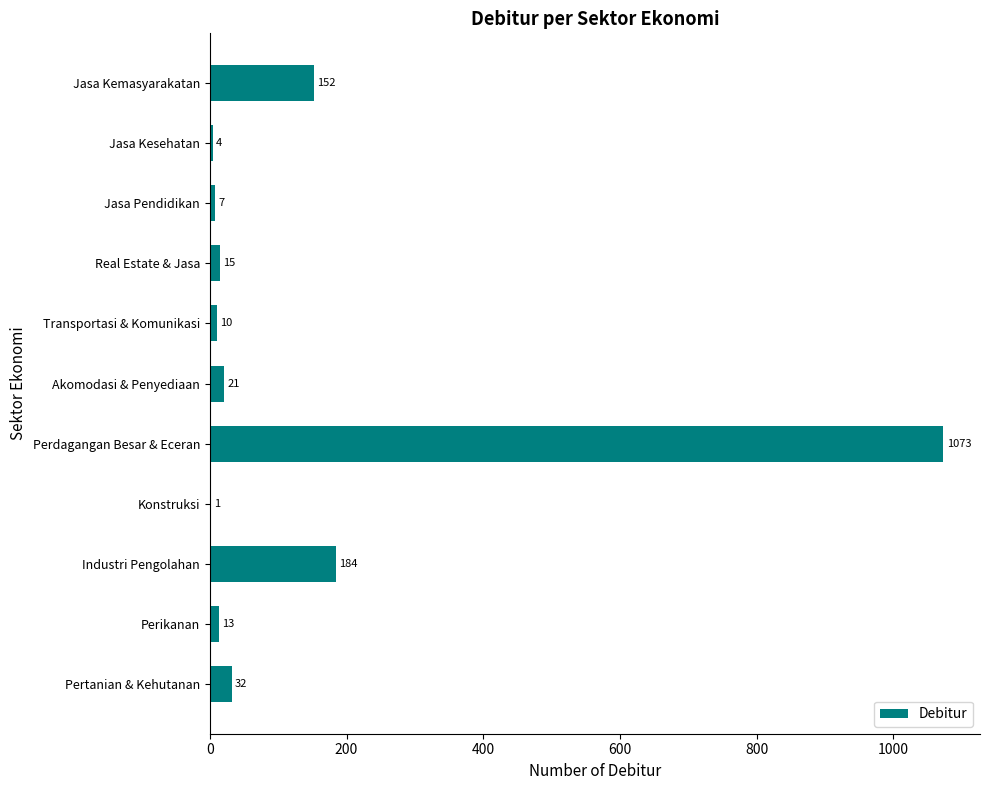

What is the maximum value shown in the chart?

1073